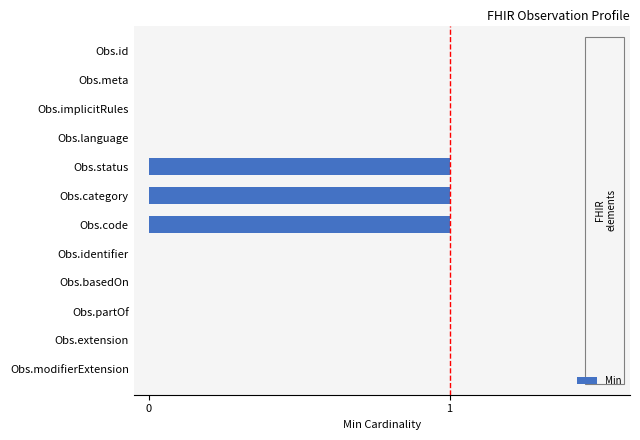

Reading bottom to top, what are all the values shown in this chart?

Obs.modifierExtension=0	Obs.extension=0	Obs.partOf=0	Obs.basedOn=0	Obs.identifier=0	Obs.code=1	Obs.category=1	Obs.status=1	Obs.language=0	Obs.implicitRules=0	Obs.meta=0	Obs.id=0